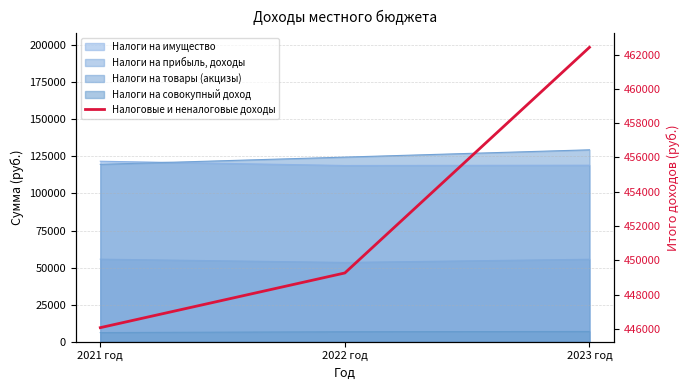

Rank the categories by value from highest to lowest.

2023 год, 2022 год, 2021 год